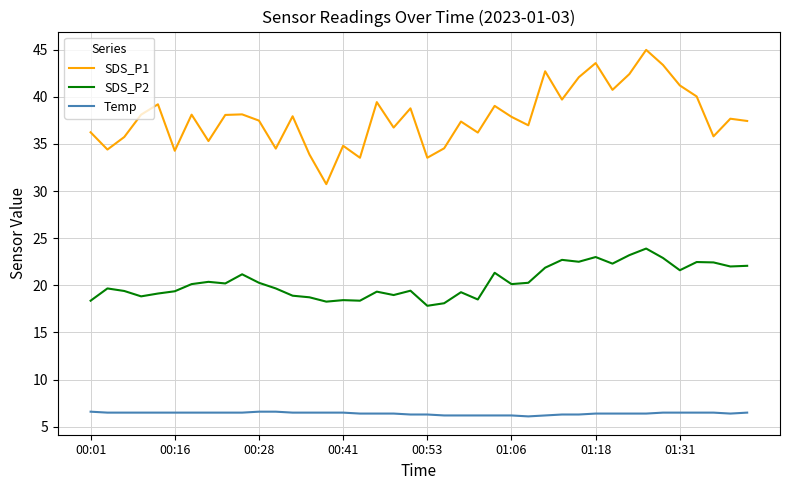

What are all the series names shown in the legend?

SDS_P1, SDS_P2, Temp